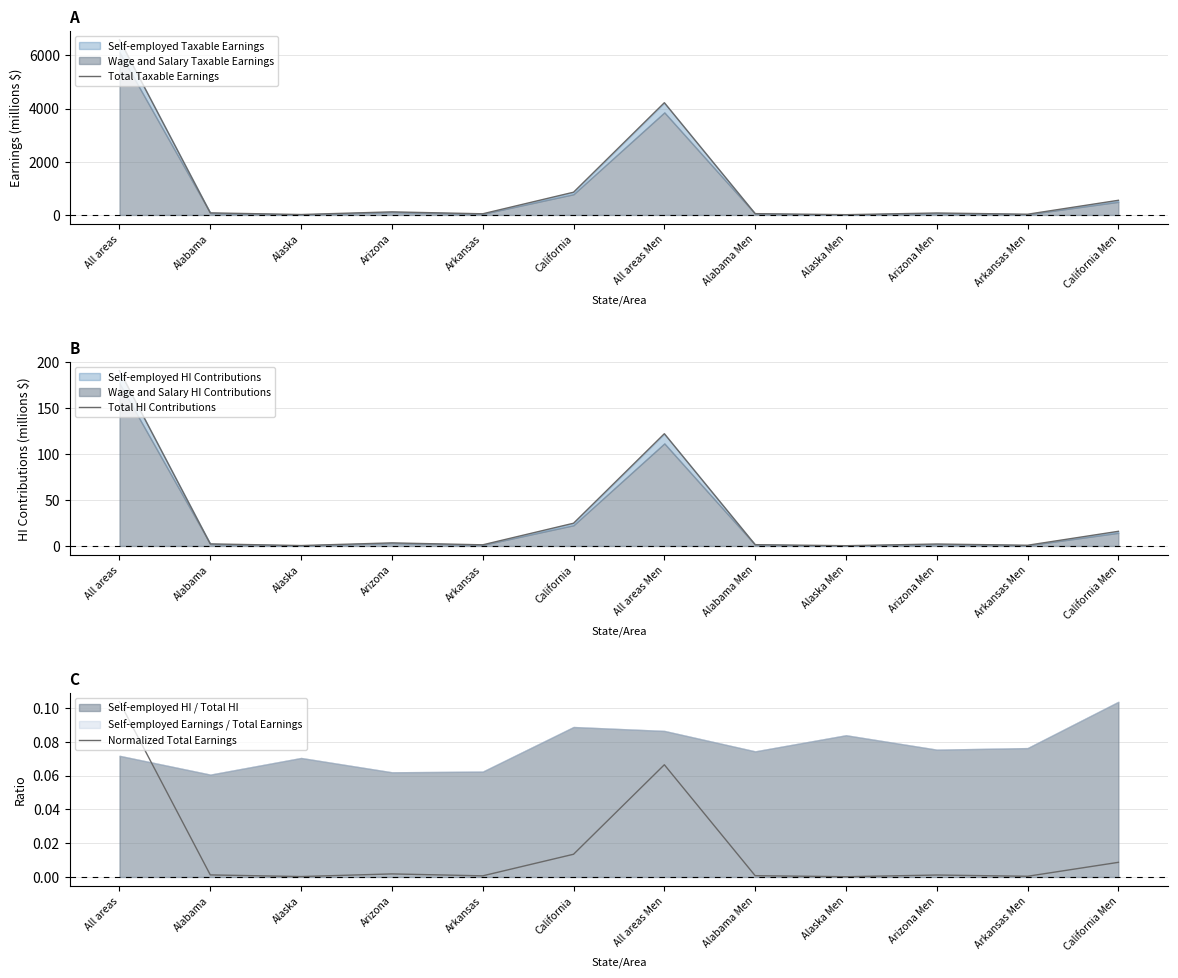

What is the difference between the highest and lowest values at Arizona Men?

73.1